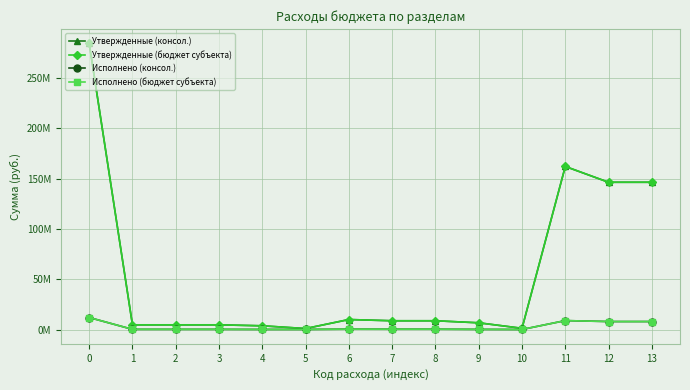

What is the difference between the maximum and minimum values in the Исполнено (бюджет субъекта) series?

11913669.6